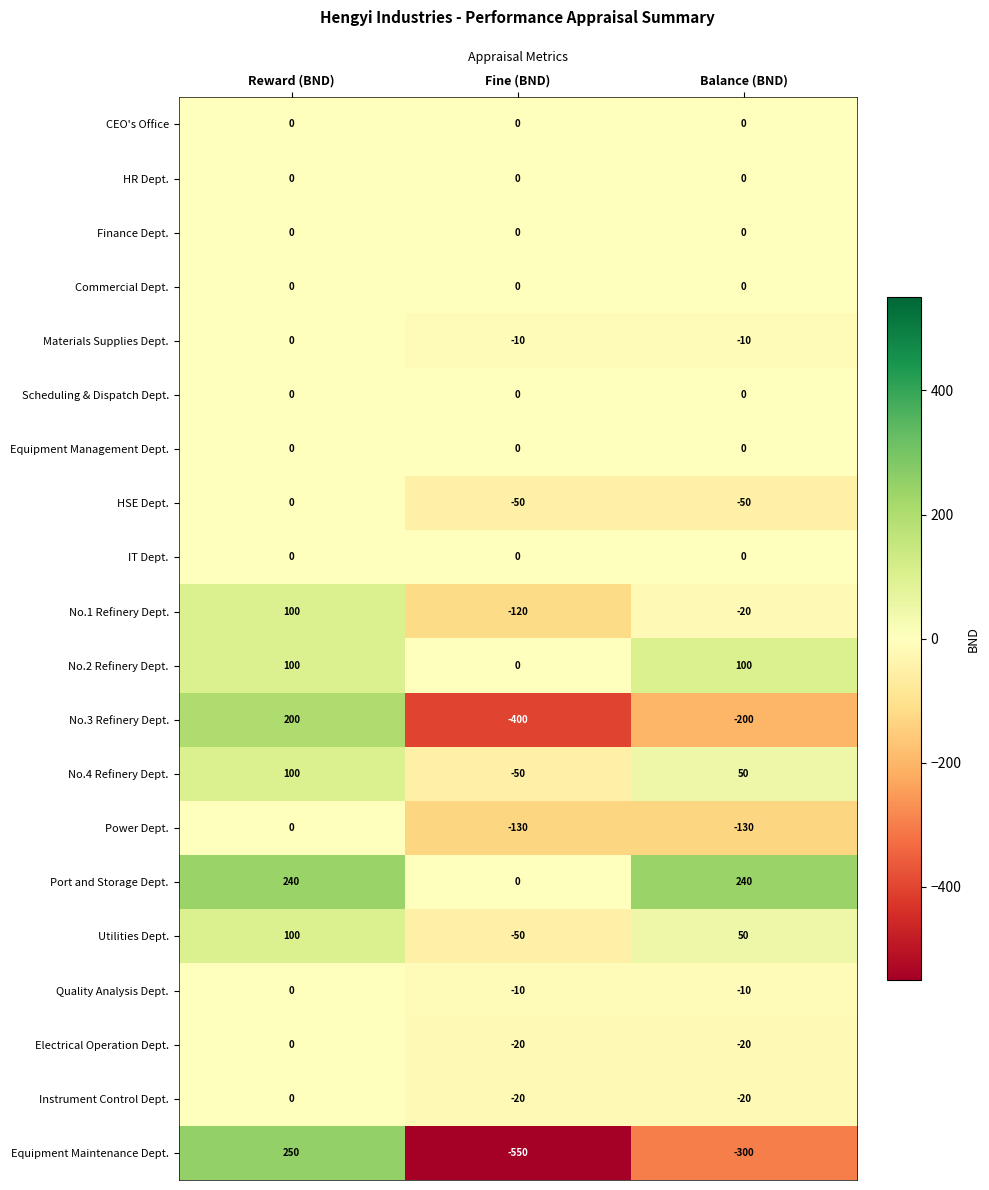

What is the total value across all series at Balance (BND)?

-320